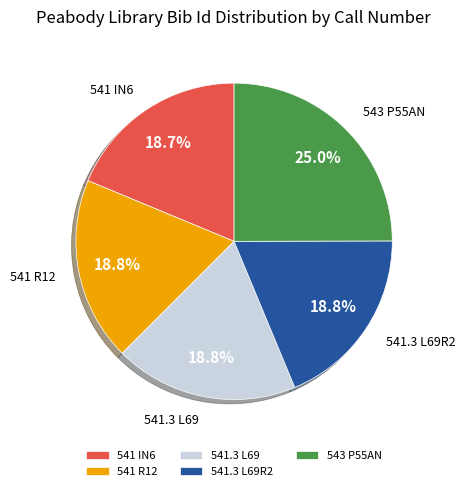

What portion of the pie excludes 541 R12?

81.2%